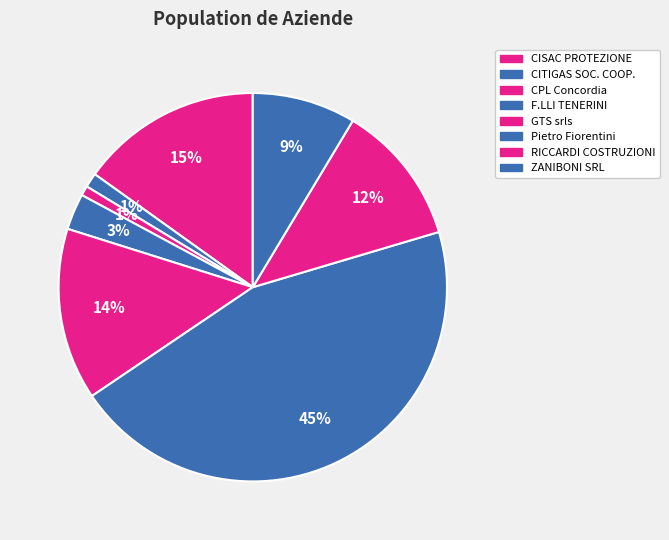

Rank the categories by value from highest to lowest.

Pietro Fiorentini SPA, CISAC PROTEZIONE CATODICA S.r.l., GTS srls, RICCARDI COSTRUZIONI S.R.L., ZANIBONI SRL, F.LLI TENERINI SERGIO & ALVARO S.R.L., CITIGAS SOCIETA' COOPERATIVA S.P.A., CPL Concordia Soc. Coop.